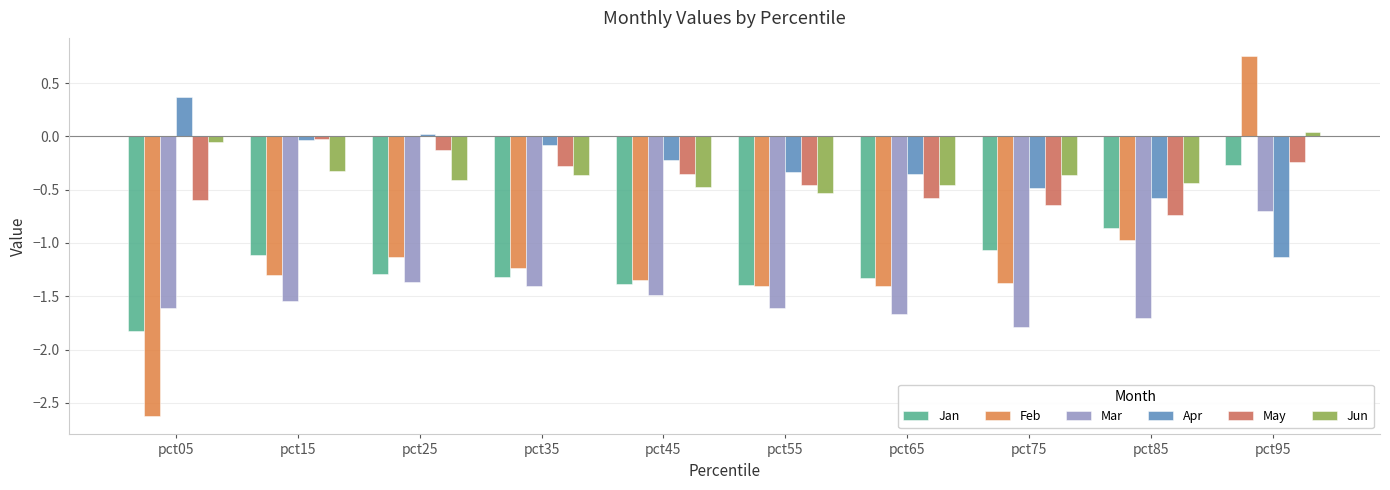

Which category has the highest value across all series?

pct95